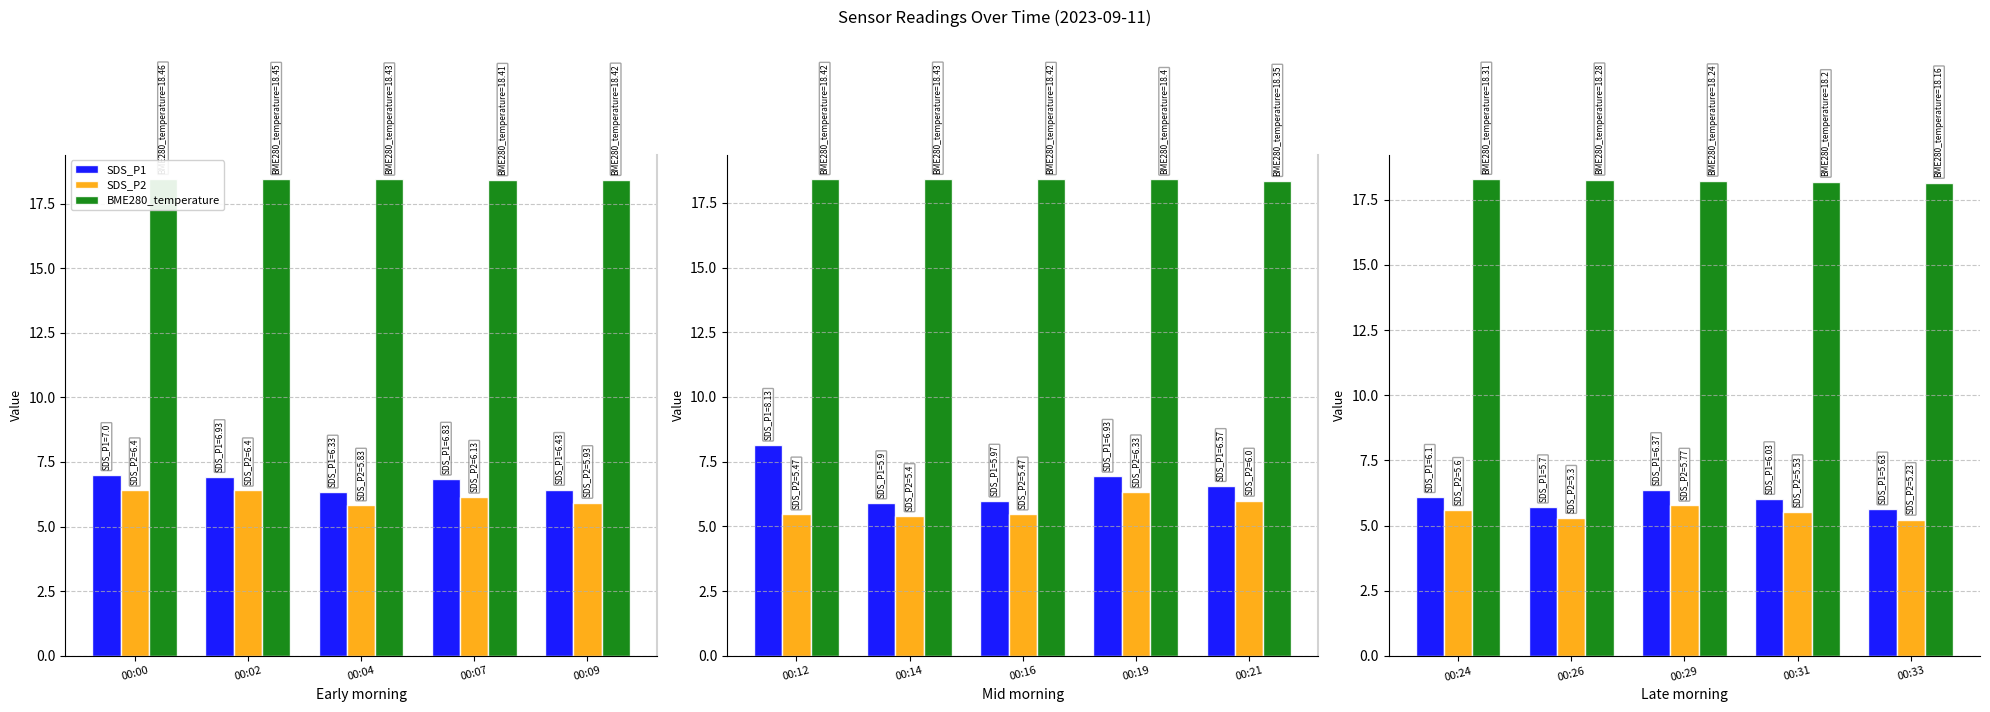

The SDS_P1 series shows 11.2 at 00:04. True or false?

False